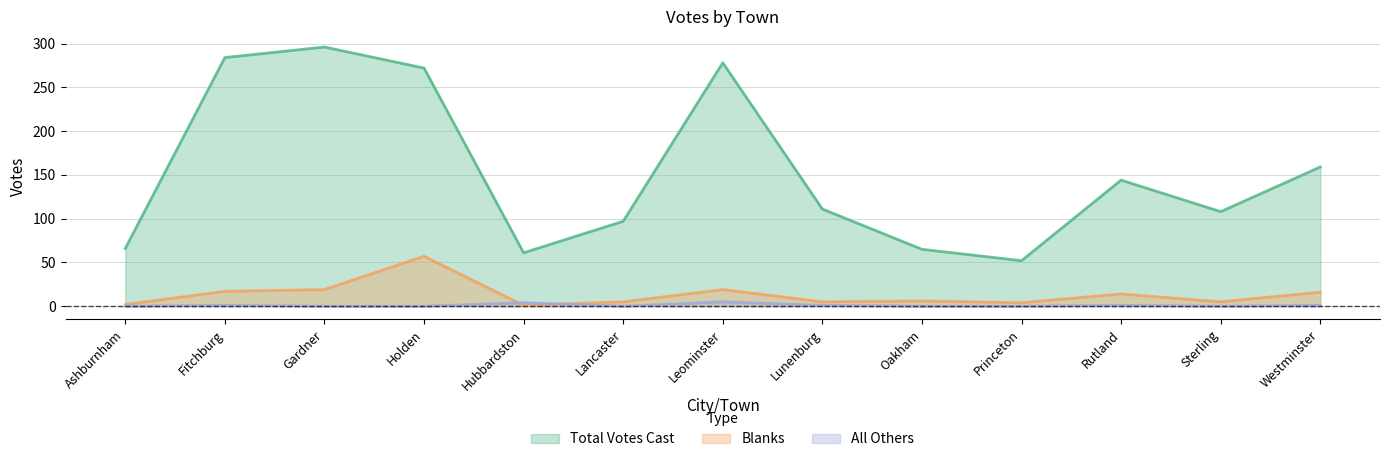

What is the label of the 11th point from the left?

Rutland